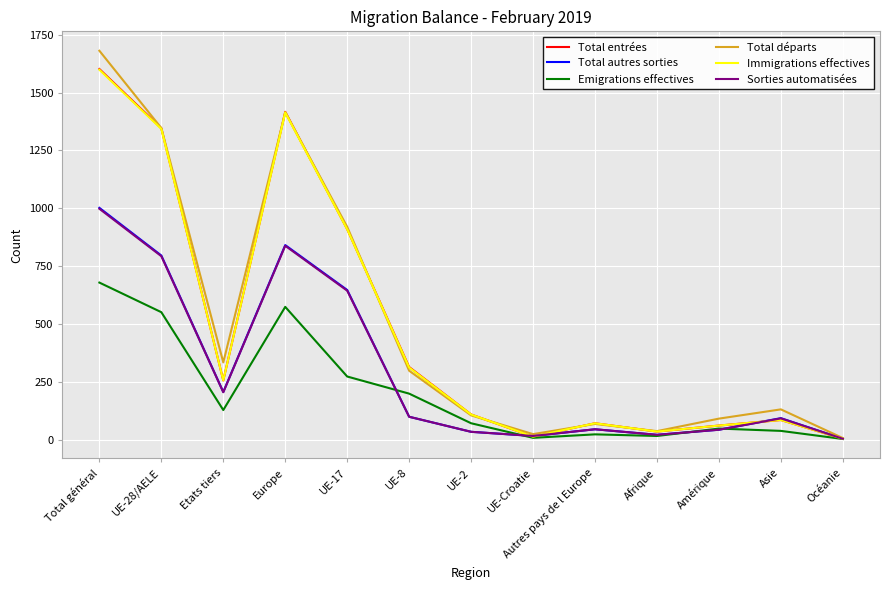

What is the difference between the Total entrées values at Autres pays de l Europe and UE-2?

38